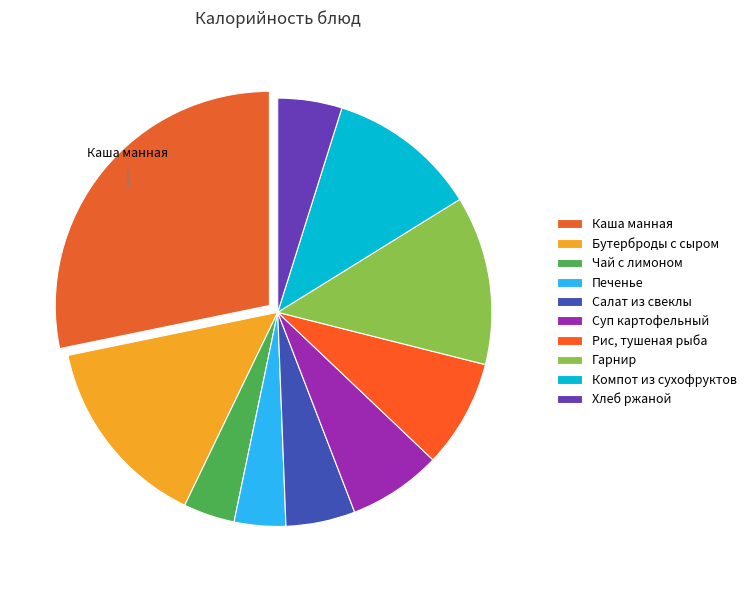

How many segments does this pie chart have?

10